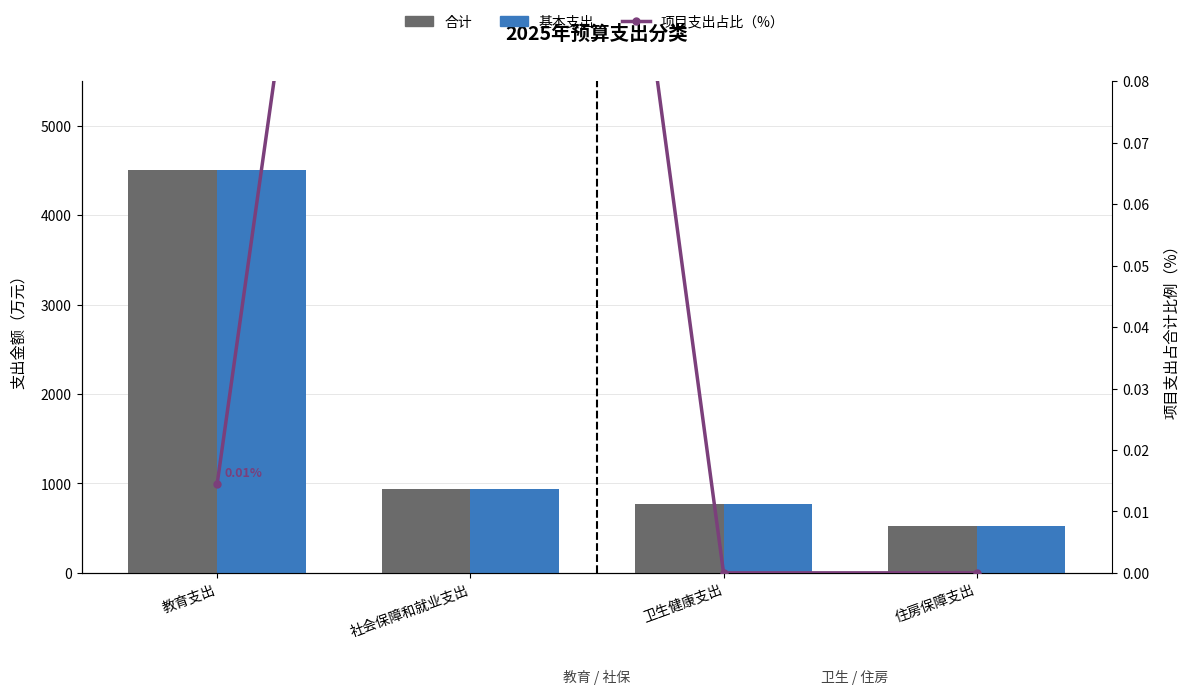

Is it true that 合计 equals 1393.9 at 教育支出?

False